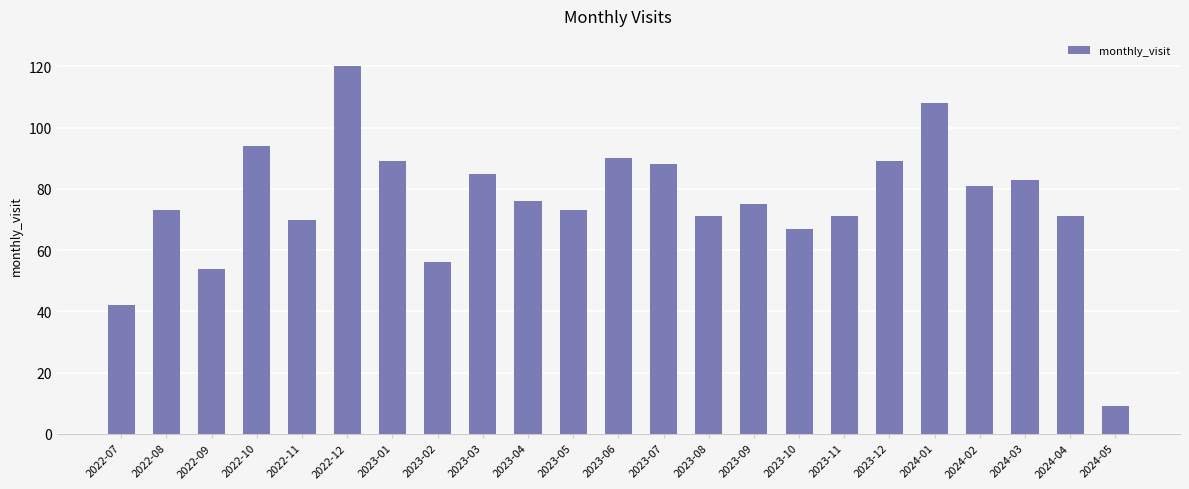

What is the ratio of the value at 2024-01 to the value at 2022-07?

2.6